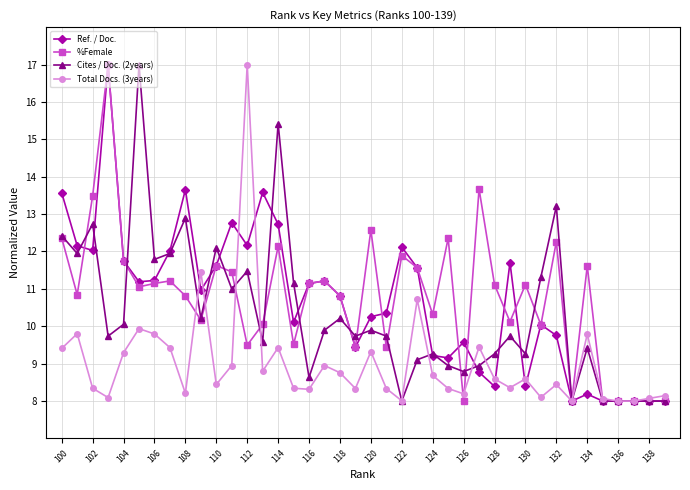

Count the number of data series in this chart.

4